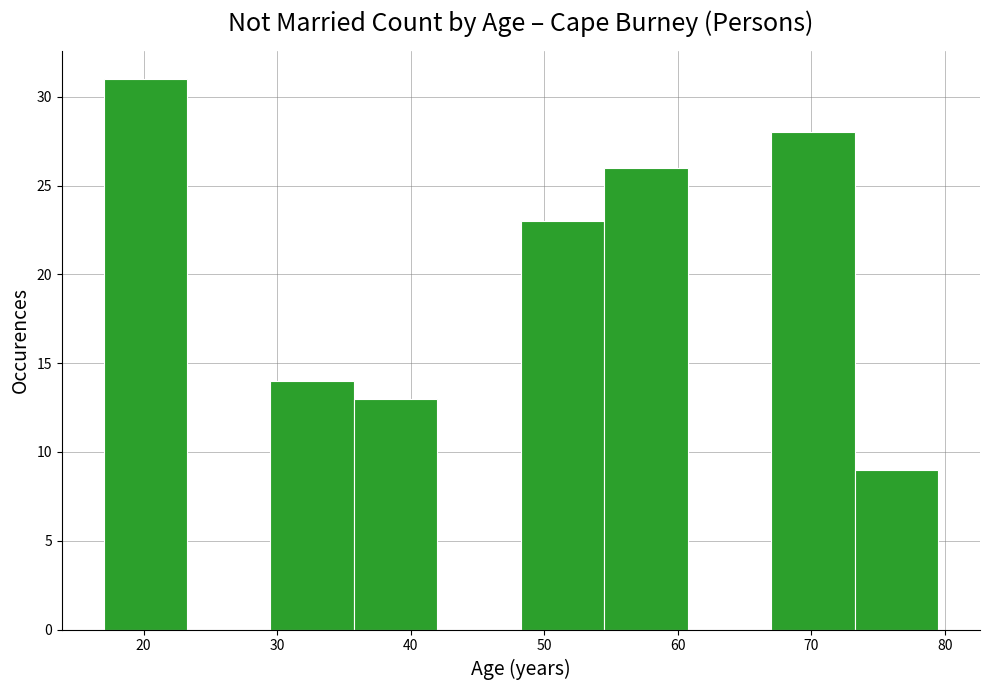

Reading left to right, list every bar in this chart as the range it spans on the x-axis followed by its height. Neither the bar edges nor the heights are printed on the chart, so give them approximately, as read against the axes.

17 to 23: 31
23 to 30: 0
30 to 36: 14
36 to 42: 13
42 to 48: 0
48 to 55: 23
55 to 61: 26
61 to 67: 0
67 to 73: 28
73 to 80: 9